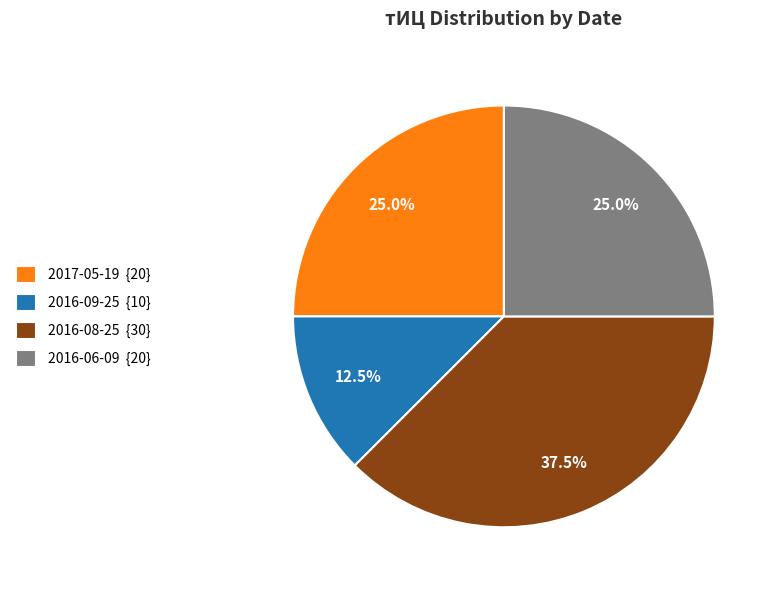

Does 2017-05-19 {20} account for over 50% of the chart?

No